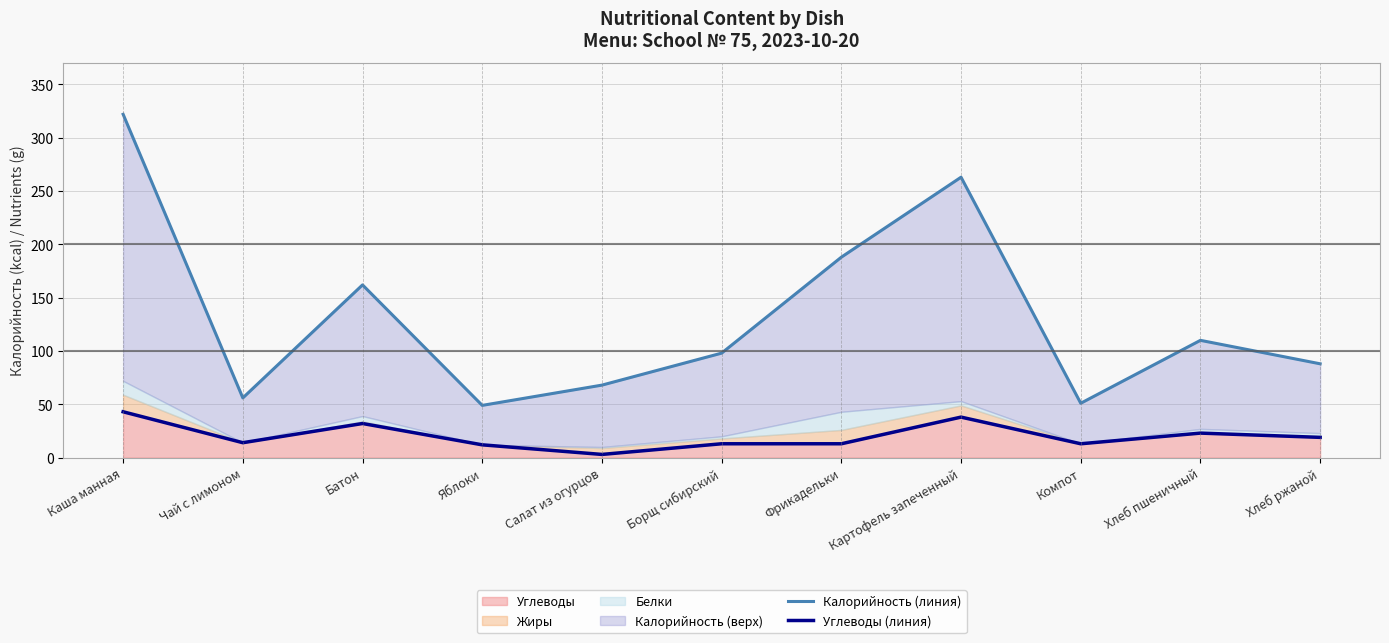

Which label corresponds to the smallest value in the chart?

Салат из огурцов